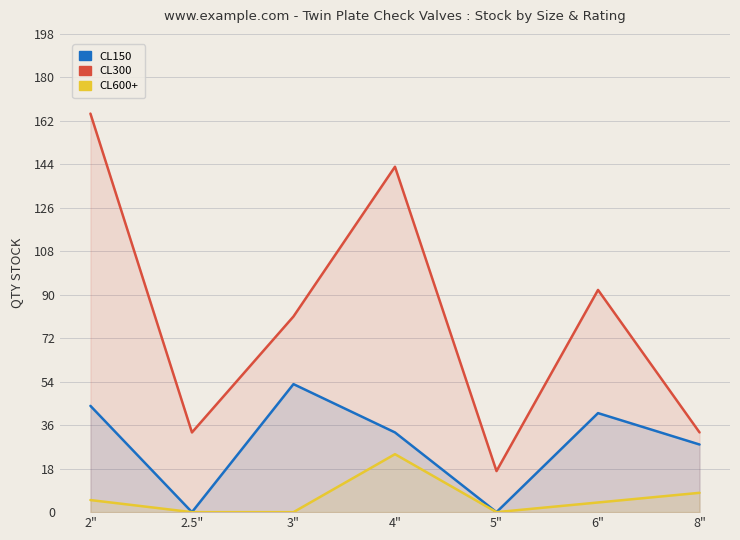

How many lines are shown in the chart?

3